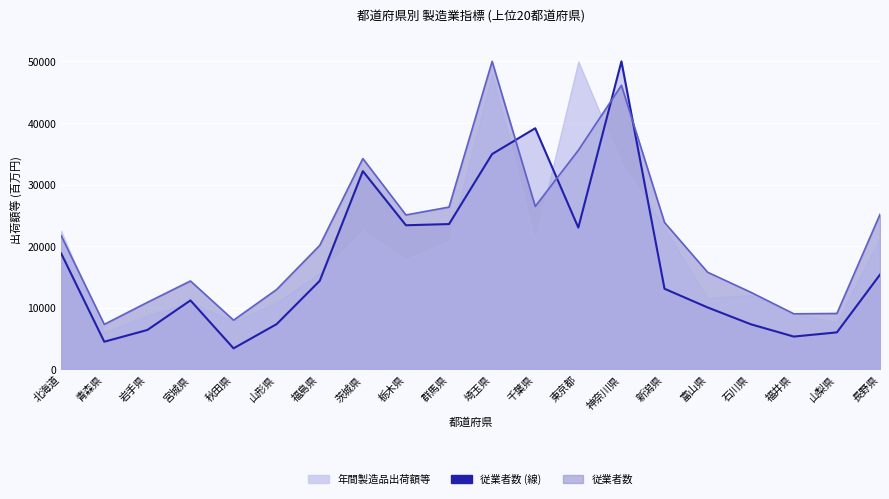

True or false: 従業者数 has a value of 26352.4 at 群馬県.

True